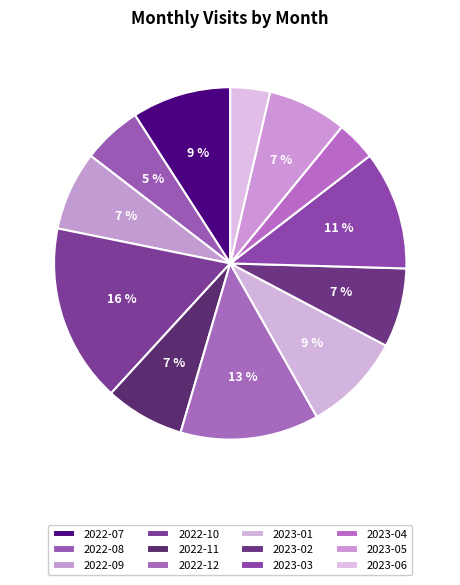

To the nearest percent, what is the difference between the largest and smallest slice percentages?

13%